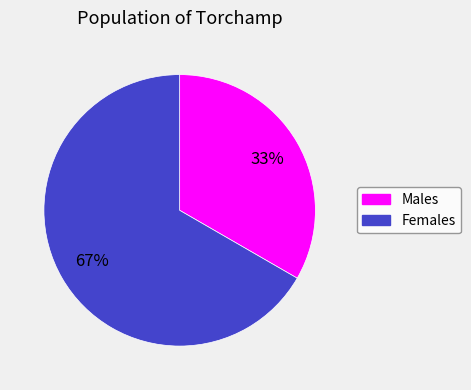

How many segments does this pie chart have?

2